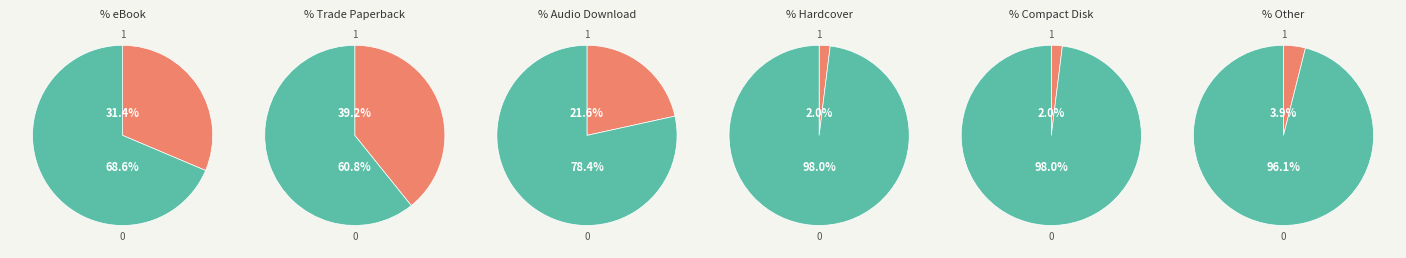

To the nearest percent, what portion does Audio Download represent?

22%